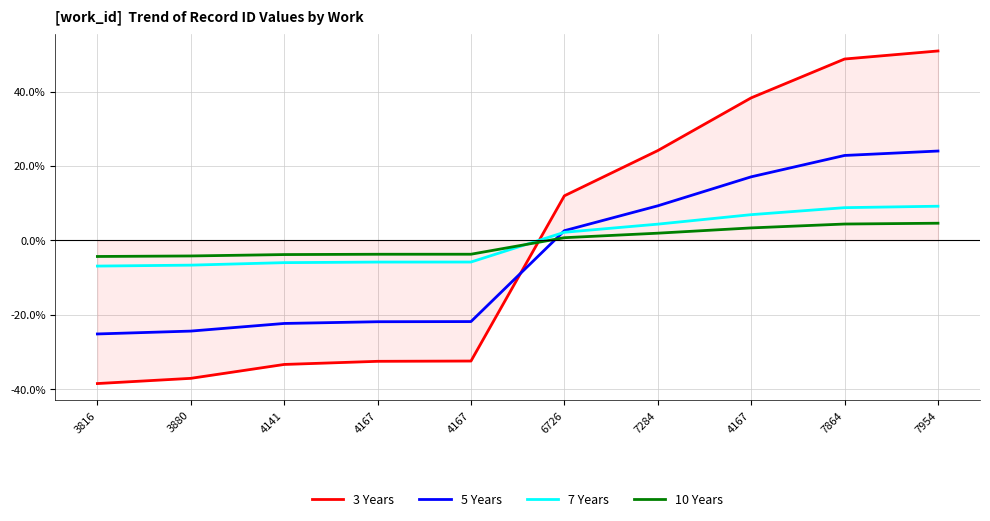

True or false: 5 Years and 7 Years intersect in this chart.

True